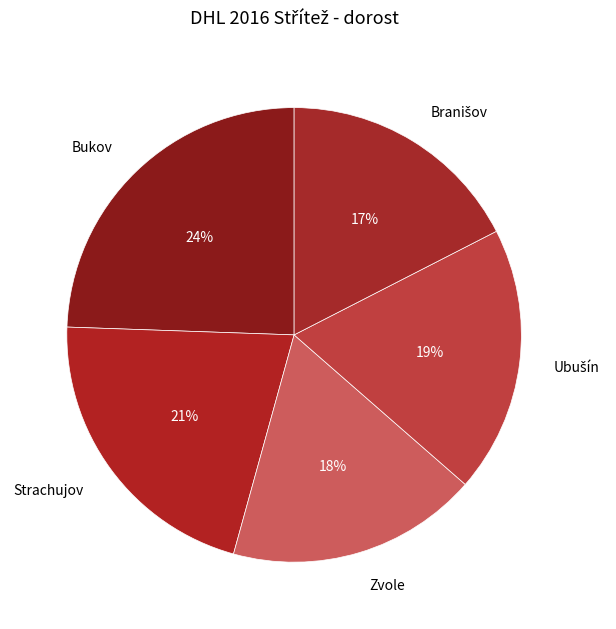

To the nearest percent, what is the average slice percentage?

20%